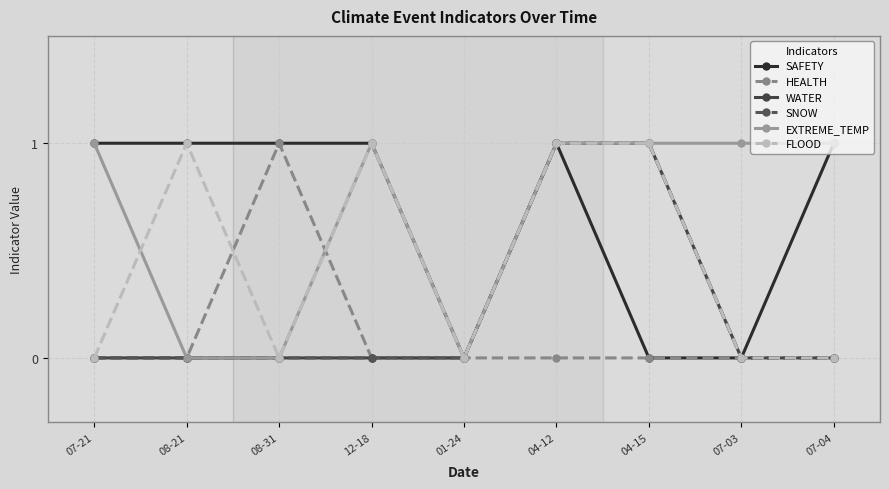

Reading right to left, extract all data points from this chart.

SAFETY: 1	0	0	1	0	1	1	1	1
HEALTH: 0	0	0	0	0	0	1	0	0
WATER: 0	0	1	1	0	0	0	0	0
SNOW: 0	0	1	1	0	0	0	0	0
EXTREME_TEMP: 1	1	1	1	0	1	0	0	1
FLOOD: 0	0	1	1	0	1	0	1	0